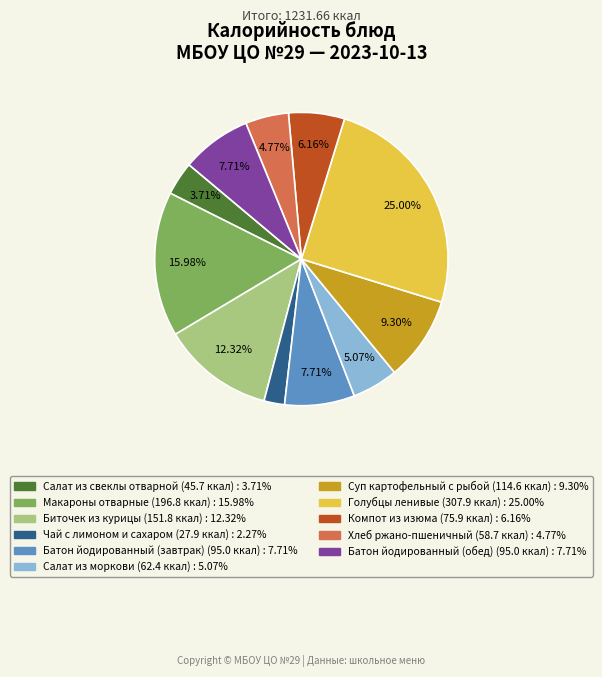

Which category has the smallest portion of the pie?

Чай с лимоном и сахаром